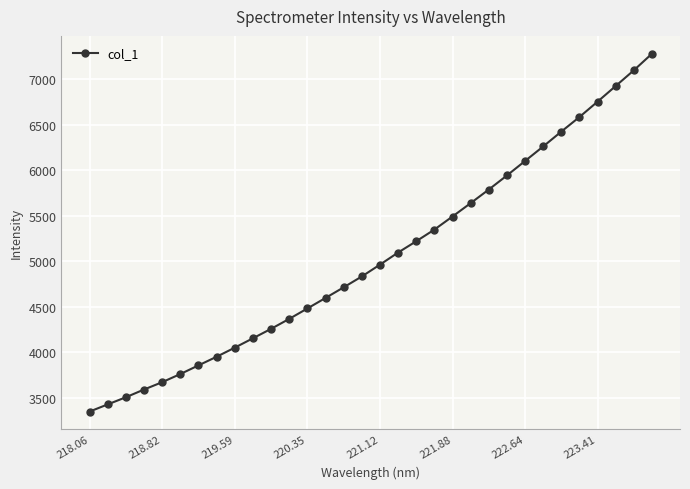

What is the sum of all values?

161462.1